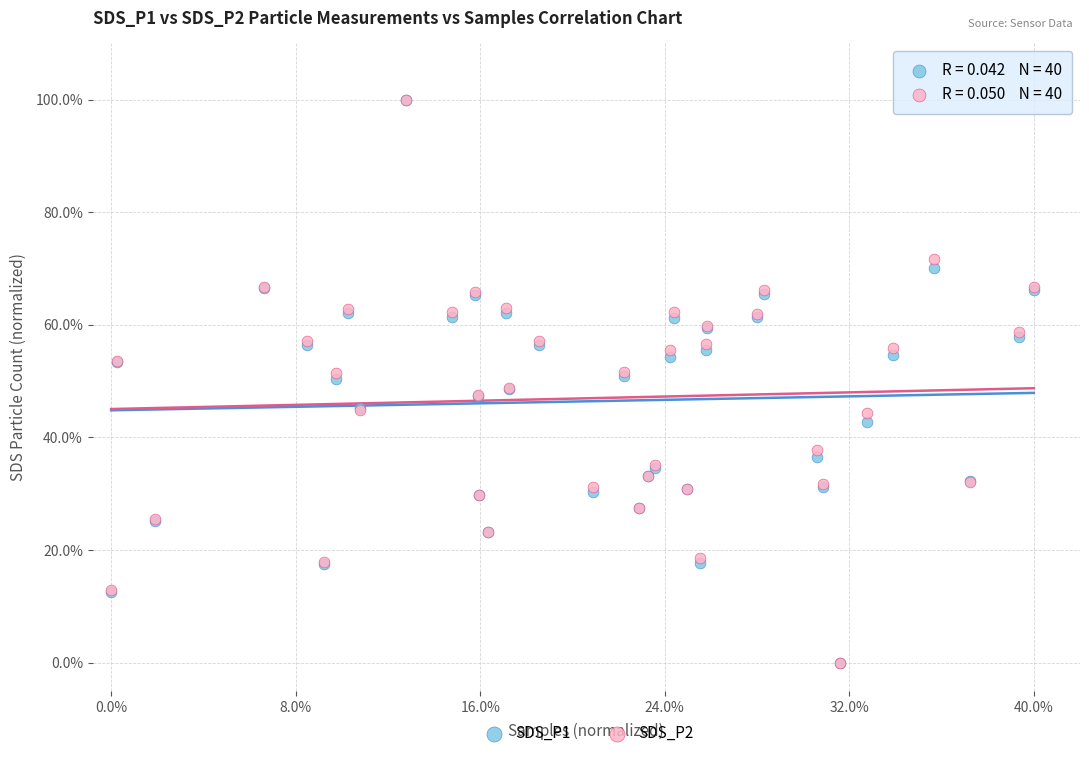

What are all the series names shown in the legend?

SDS_P1, SDS_P2